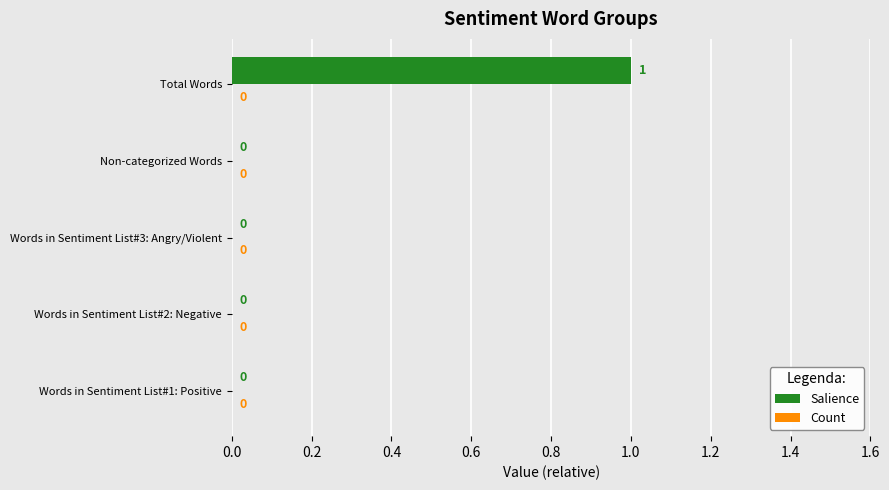

Which label corresponds to the largest value in the chart?

Total Words